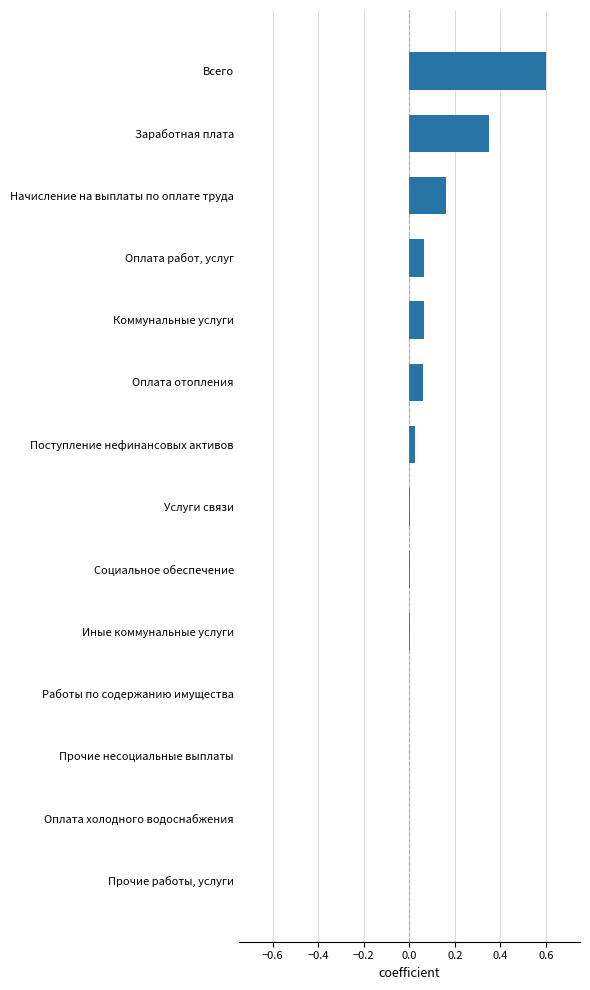

The value at Оплата отопления is 0.0. True or false?

False